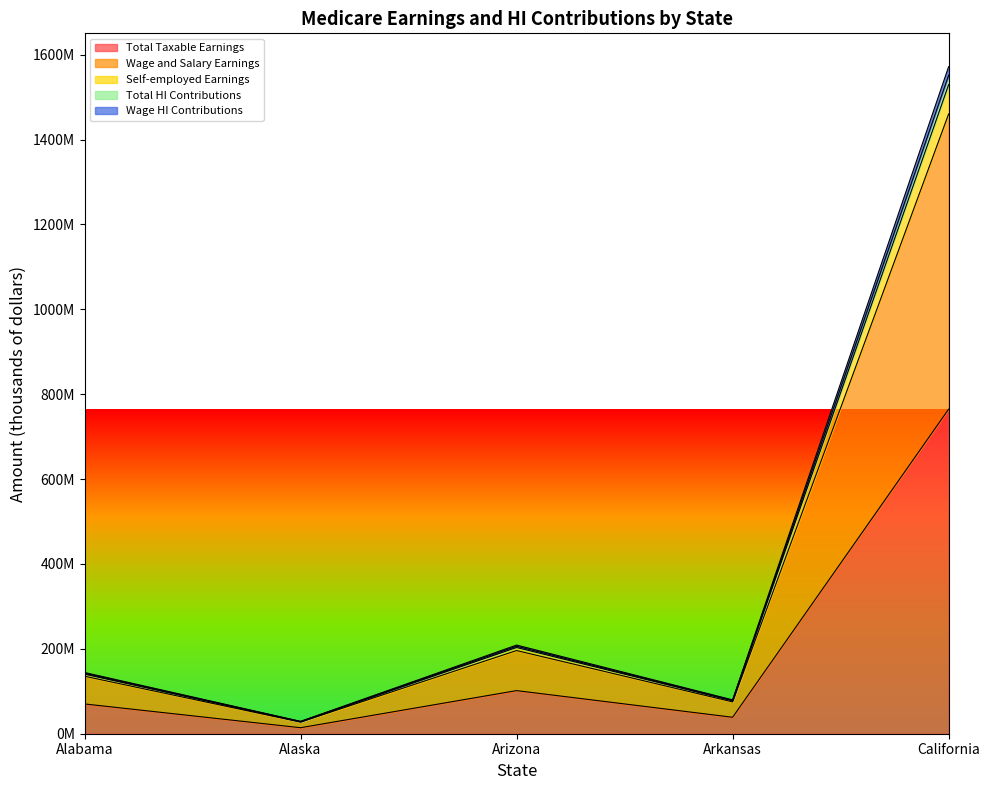

What is the average value of the Self-employed Earnings series?

395725152